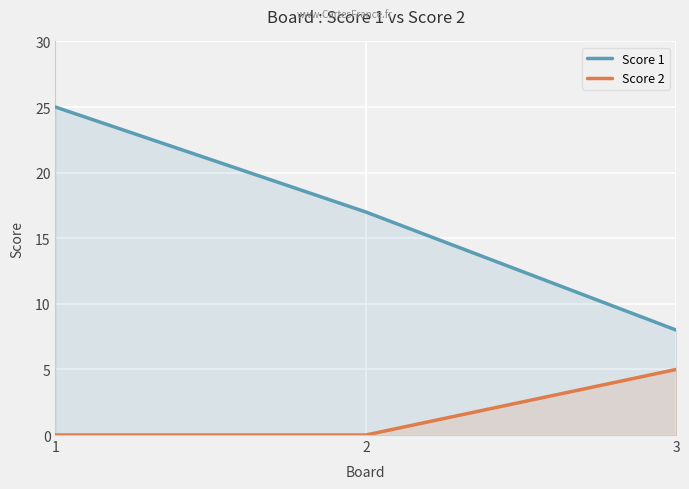

What is the greatest value displayed?

25